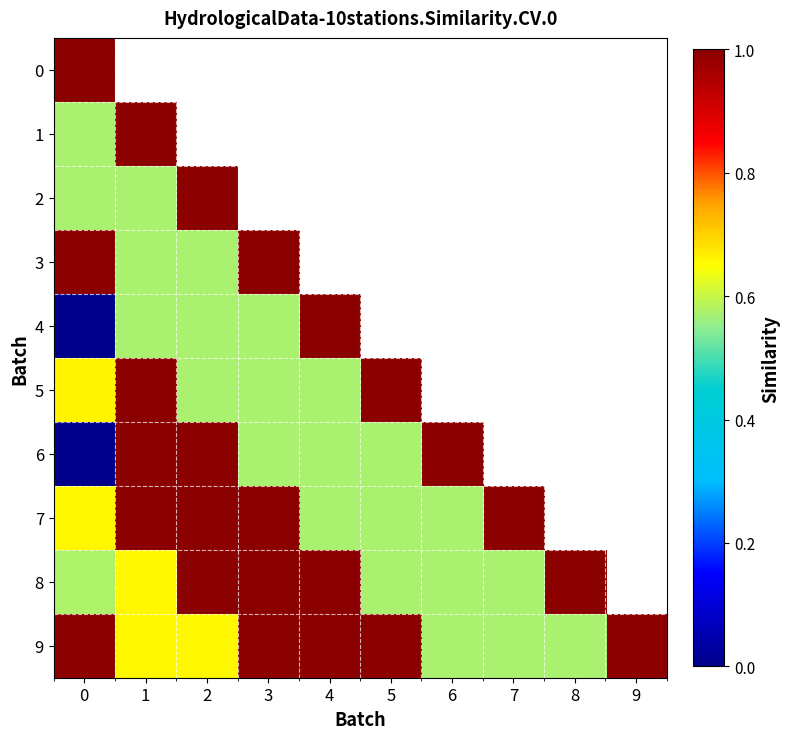

Which series has the largest total across all categories?

9